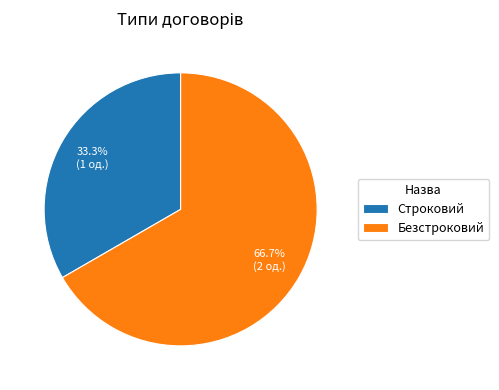

How many slices are in this pie chart?

2